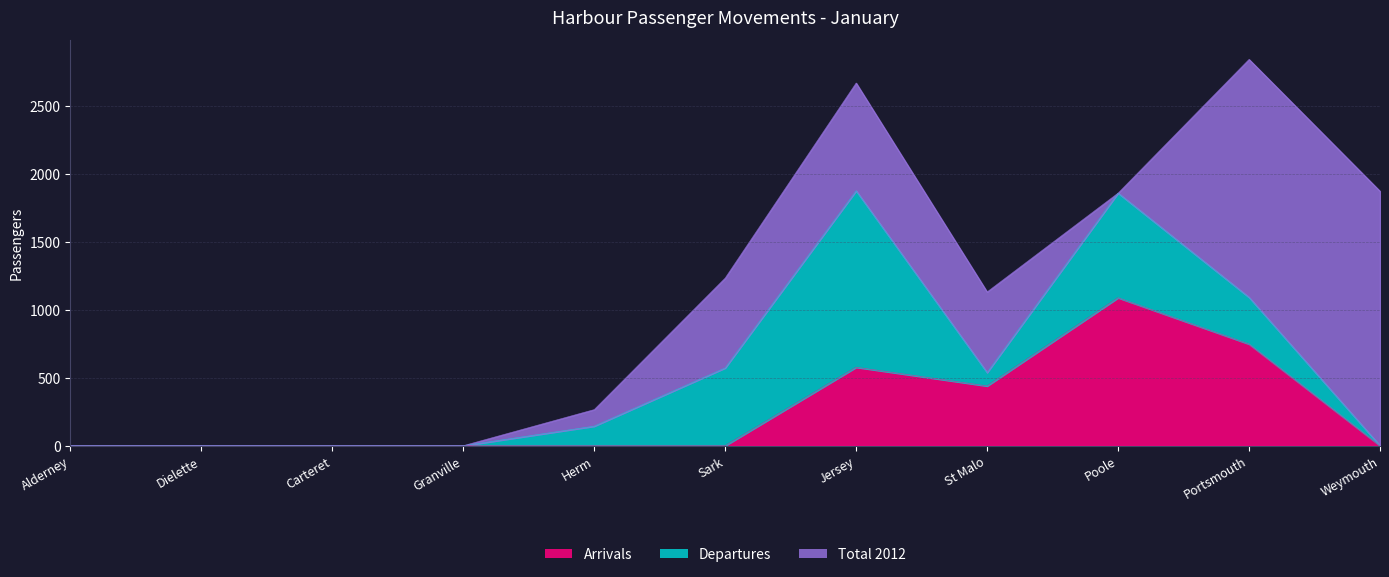

True or false: Arrivals has a value of 381 at Jersey.

False